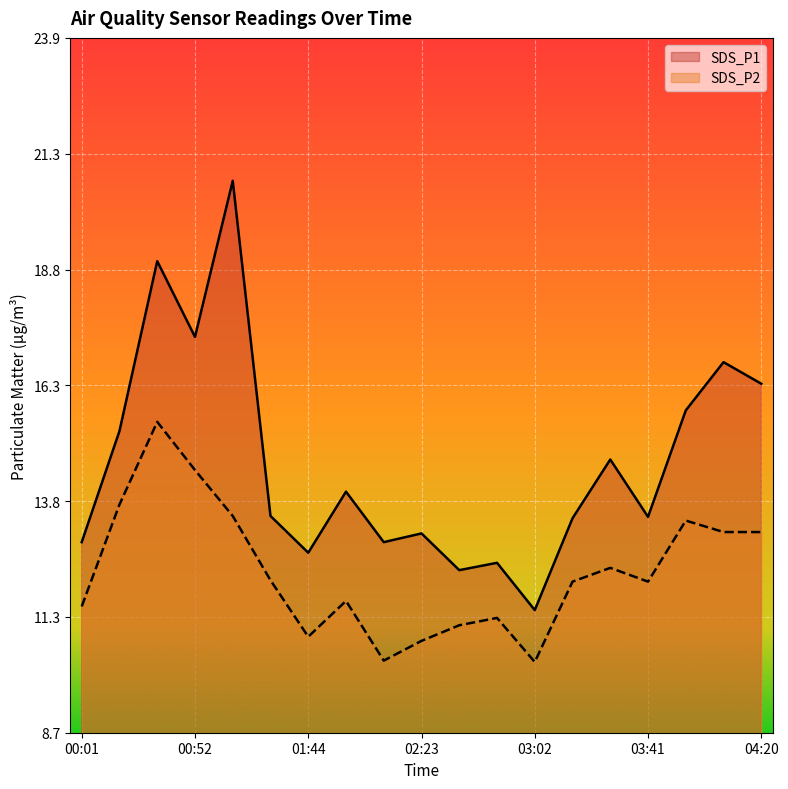

True or false: SDS_P1 has a value of 21.6 at 00:18.

False